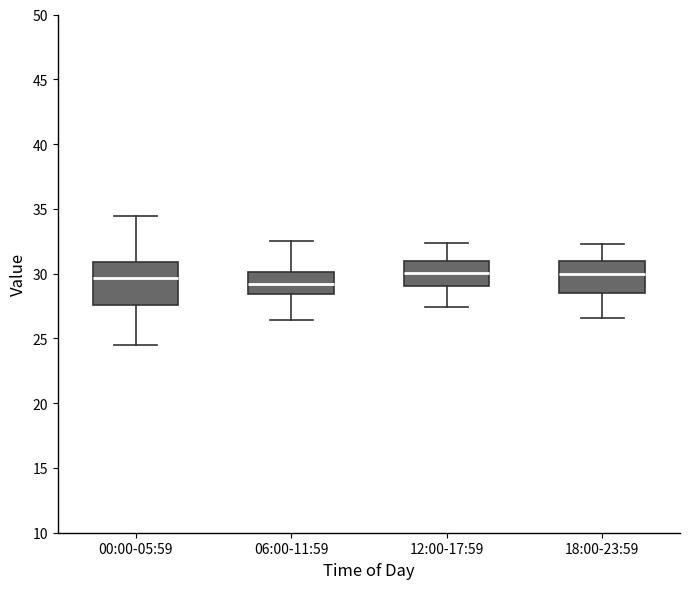

Comparing the boxes themselves (not the whiskers), which one is the tallest?

00:00-05:59